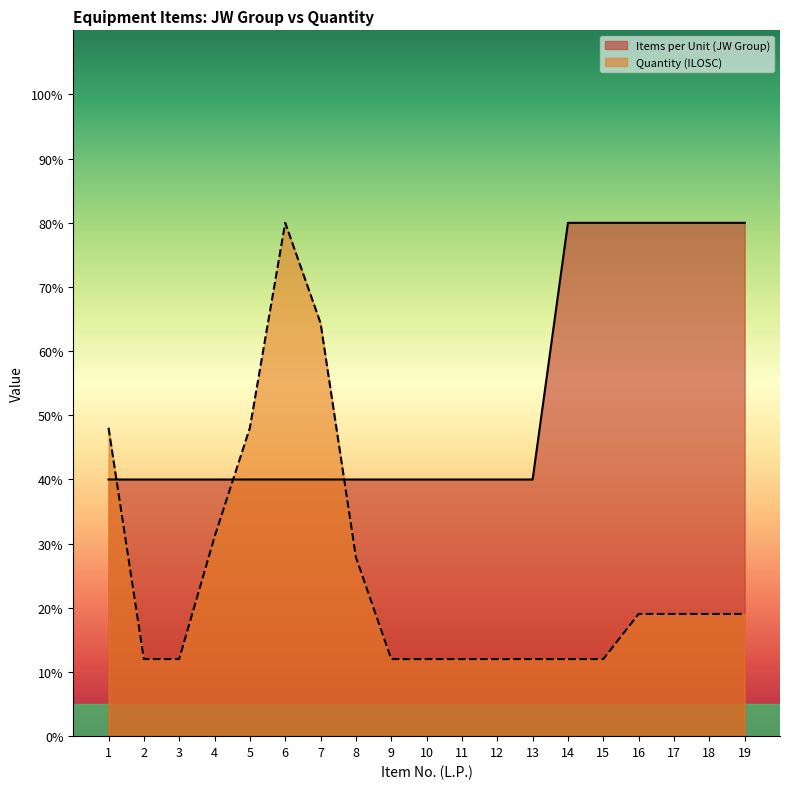

Reading left to right, what are all the values shown in this chart?

1=40	2=40	3=40	4=40	5=40	6=40	7=40	8=40	9=40	10=40	11=40	12=40	13=40	14=80	15=80	16=80	17=80	18=80	19=80